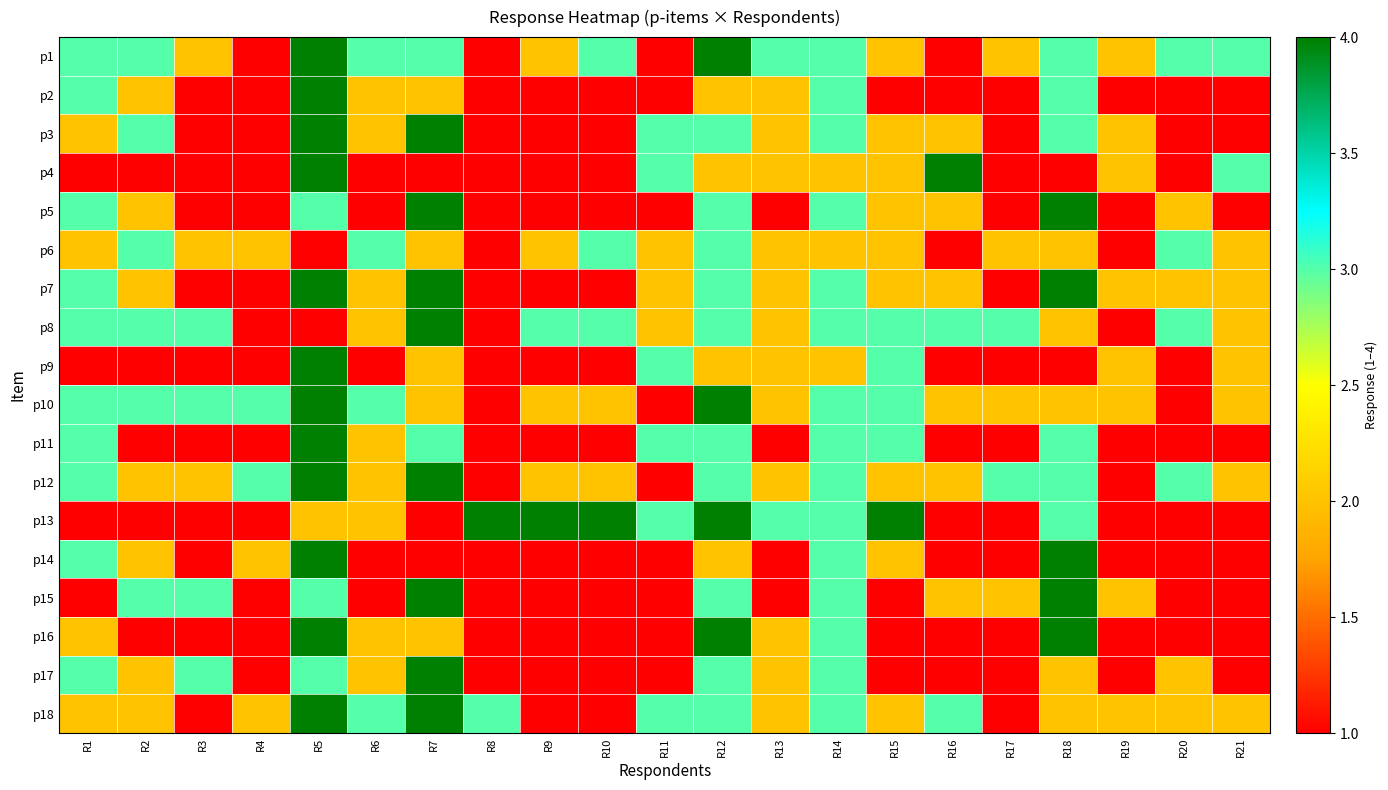

What is the spread (max minus min) of values at R8?

3